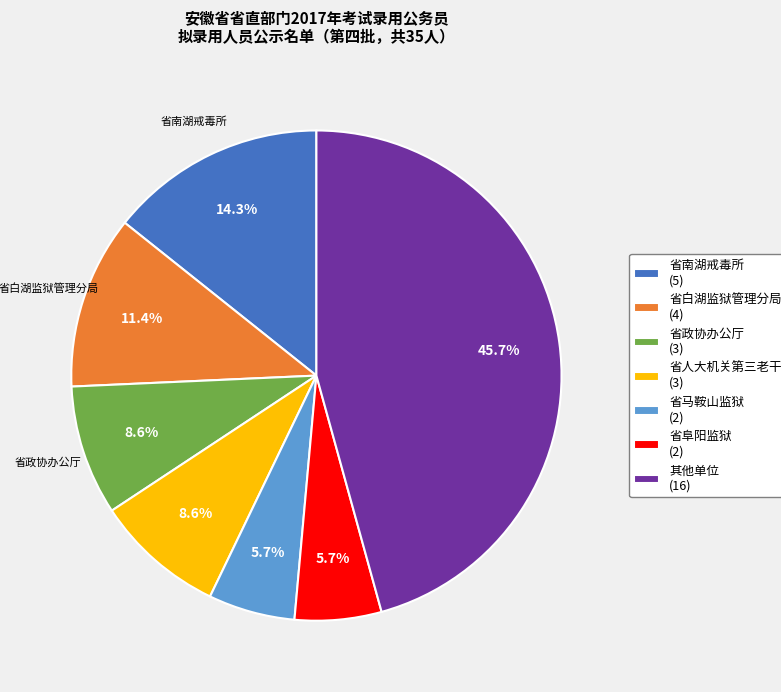

What is the ratio of the value at 省阜阳监狱 (2) to the value at 省南湖戒毒所 (5)?

0.4